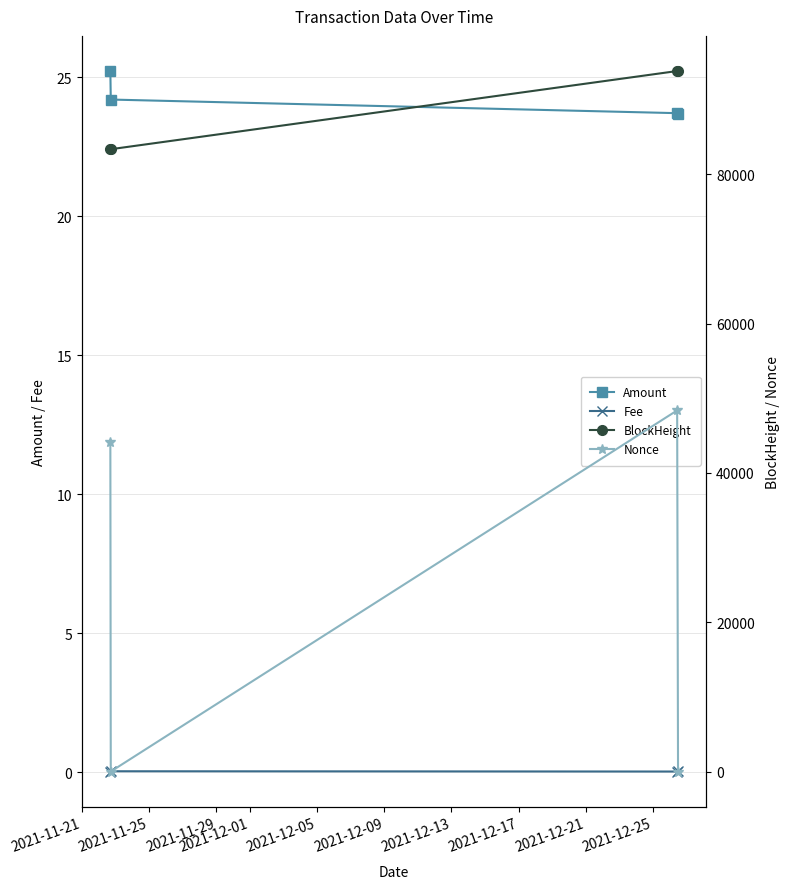

What are all the series names shown in the legend?

Amount, Fee, BlockHeight, Nonce